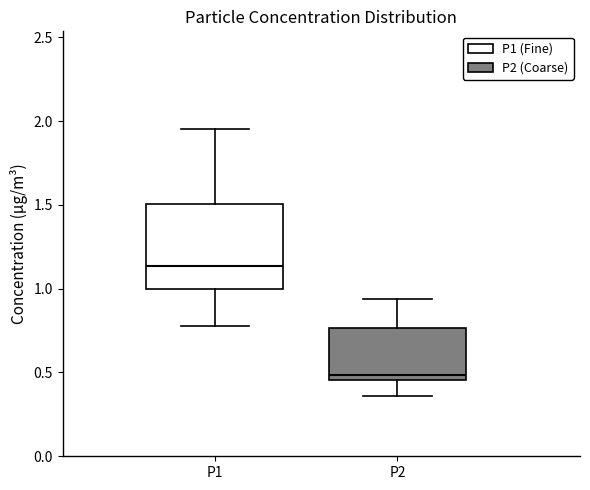

Where is the lower edge of the box for P2 on the y-axis? The values are not printed on the chart, so give them approximately, as read against the axis.

0.45